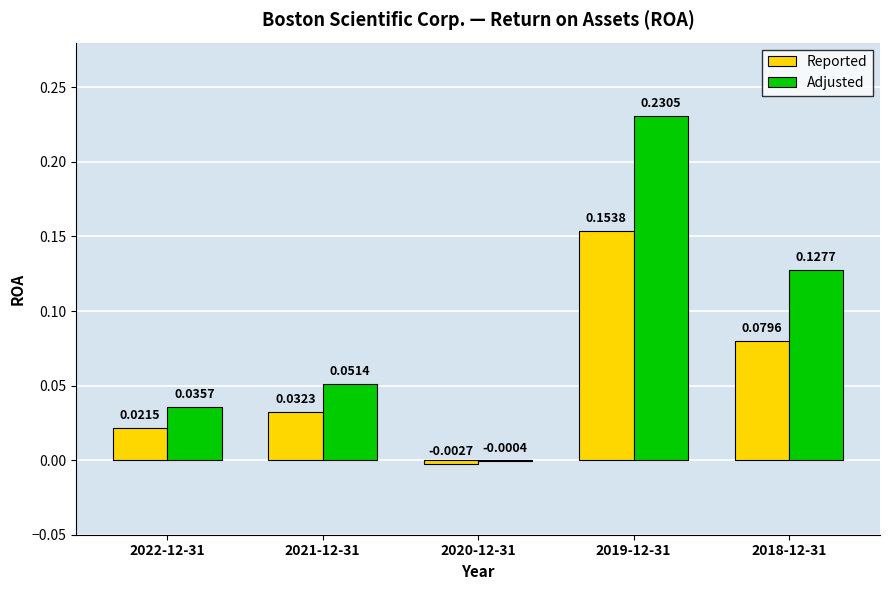

Which series has the largest total across all categories?

Adjusted